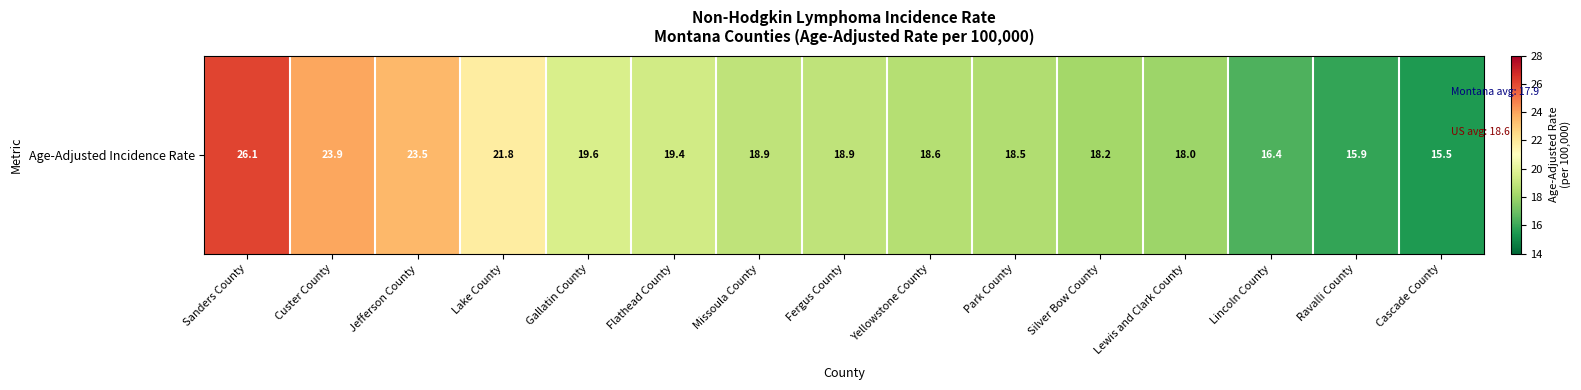

At which label does the data first exceed 18?

Sanders County